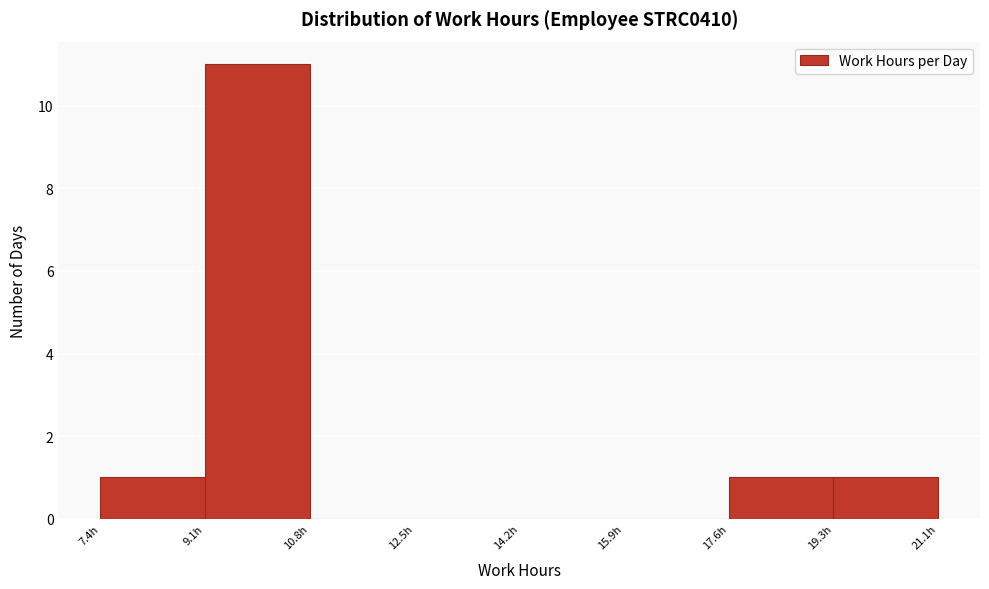

Reading left to right, list every bar in this chart as the range it spans on the x-axis followed by its height. Neither the bar edges nor the heights are printed on the chart, so give them approximately, as read against the axes.

7.4 to 9.0: 1
9.0 to 10.8: 11
10.8 to 12.6: 0
12.6 to 14.2: 0
14.2 to 16.0: 0
16.0 to 17.6: 0
17.6 to 19.4: 1
19.4 to 21.0: 1